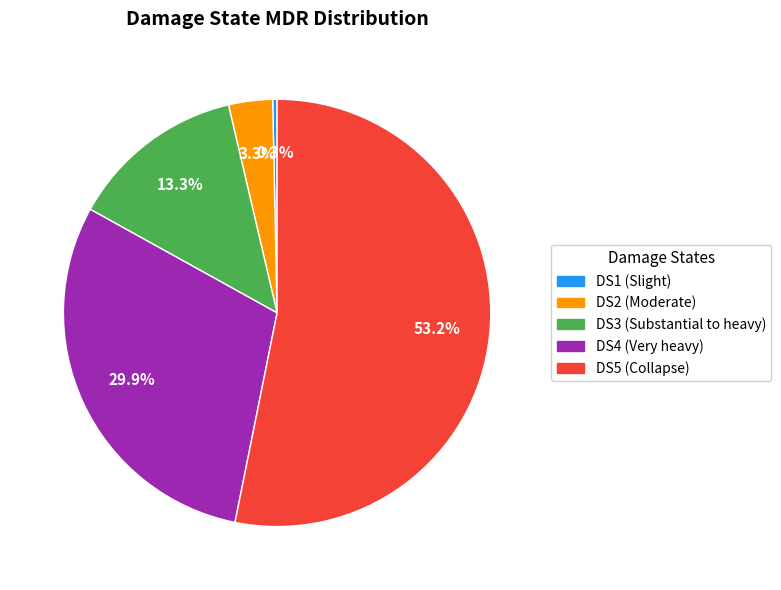

Between DS1 and DS5, which is larger?

DS5